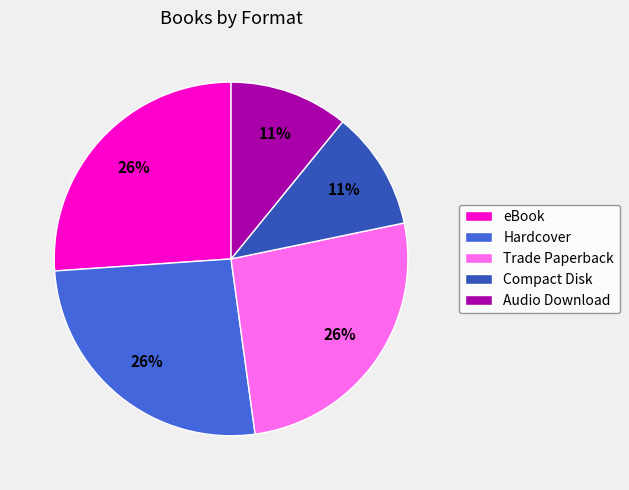

To the nearest percent, what is the difference between the largest and smallest slice percentages?

15%